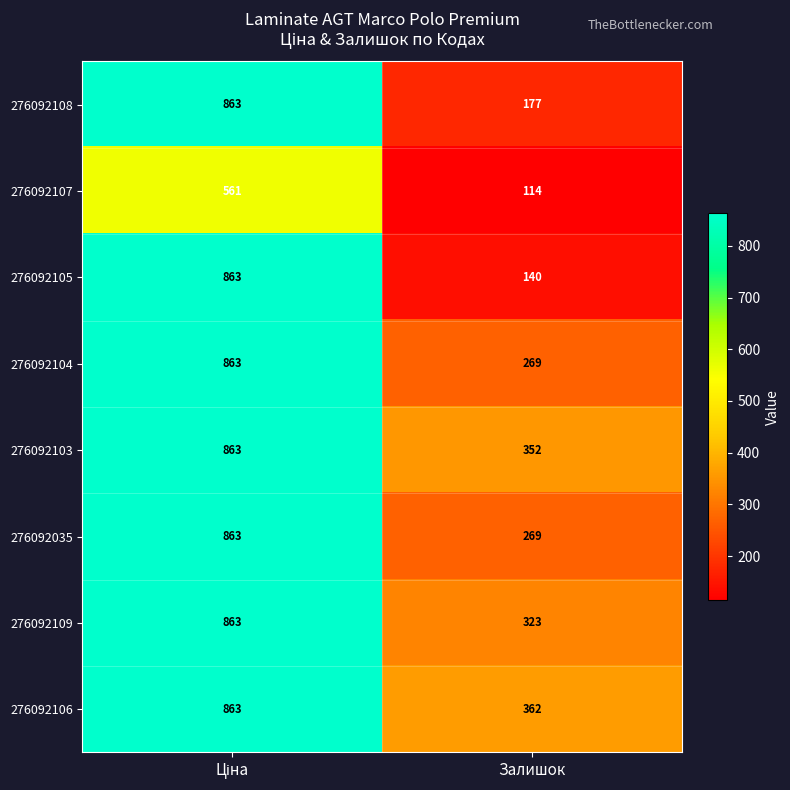

Which series has the largest total across all categories?

276092106